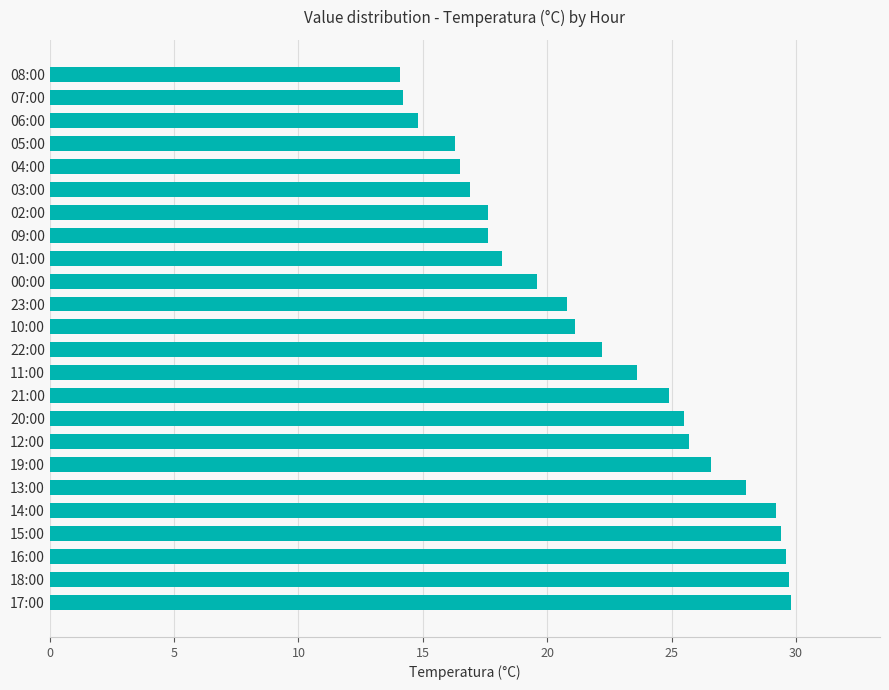

The value at 18:00 is 52.4. True or false?

False